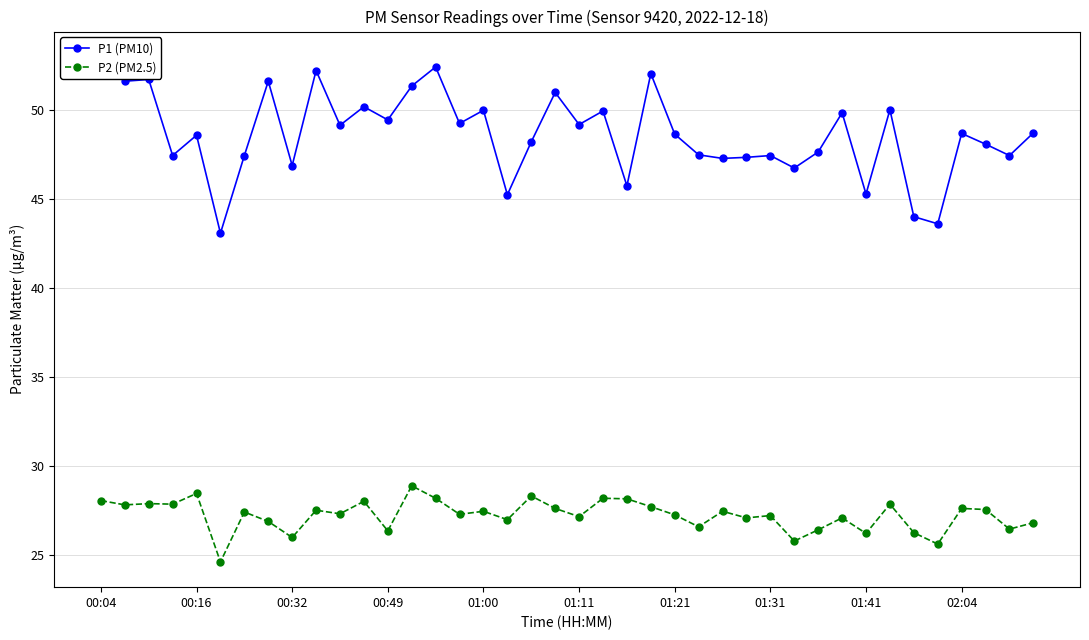

What is the sum of the P2 (PM2.5) values at 00:32 and 00:04?

54.1